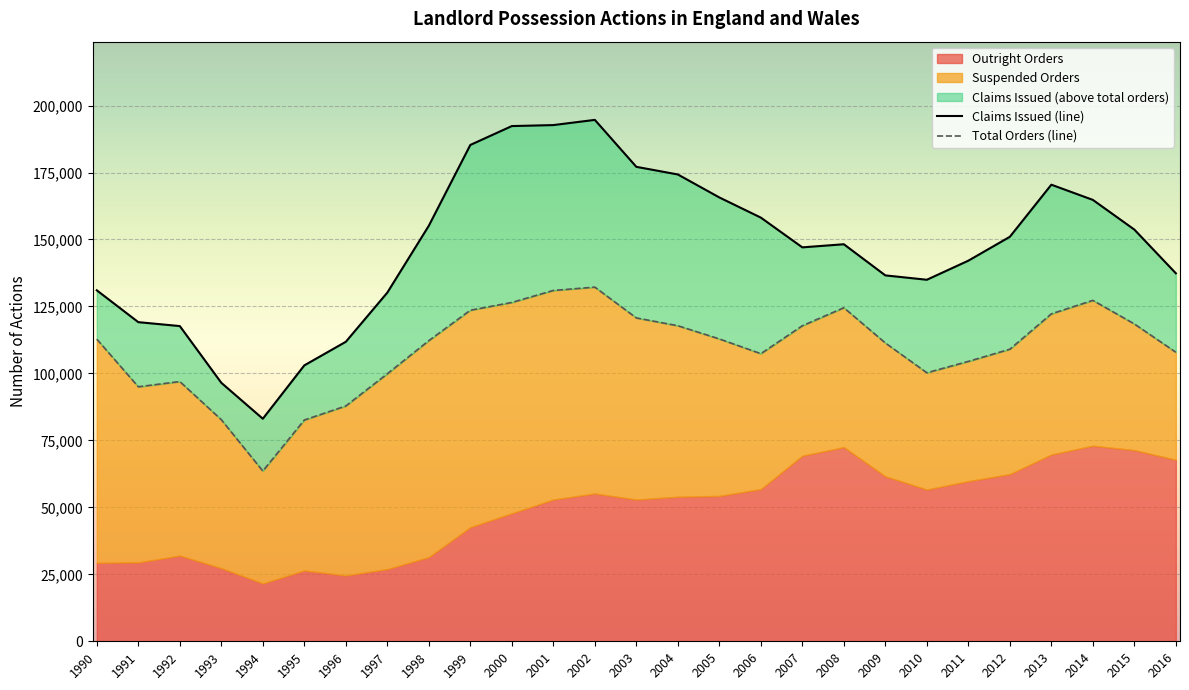

Between which two adjacent categories do Suspended Orders and Outright Orders first intersect?

2005 and 2006